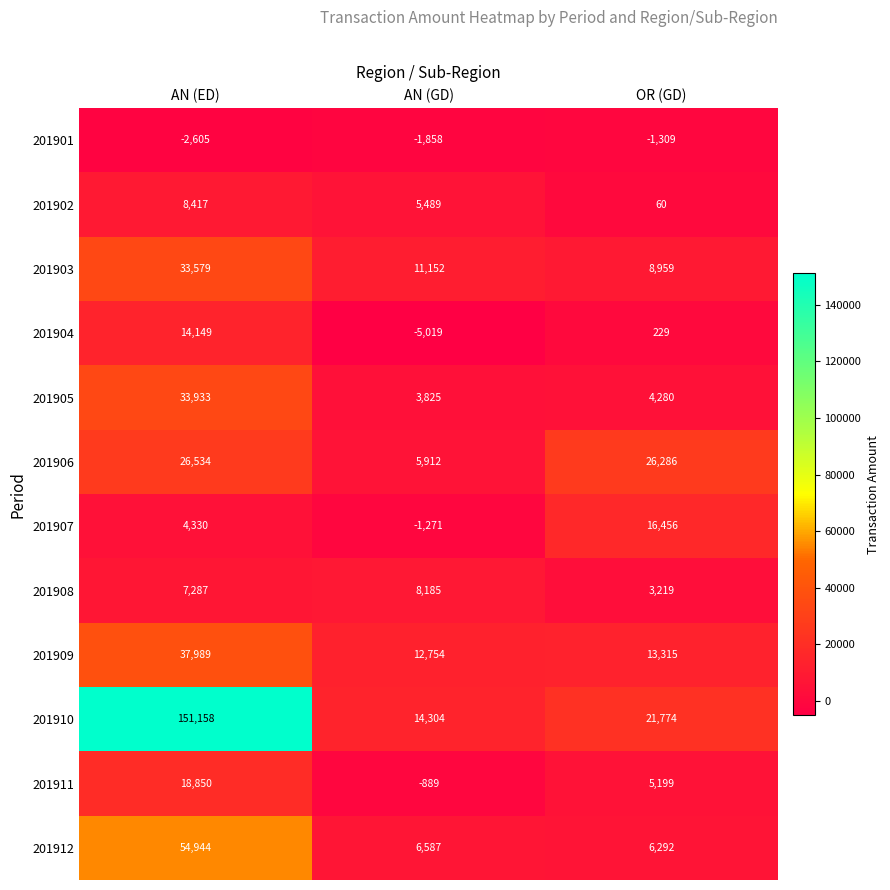

Rank the series by their maximum value, from highest to lowest.

201910, 201912, 201909, 201905, 201903, 201906, 201911, 201907, 201904, 201902, 201908, 201901